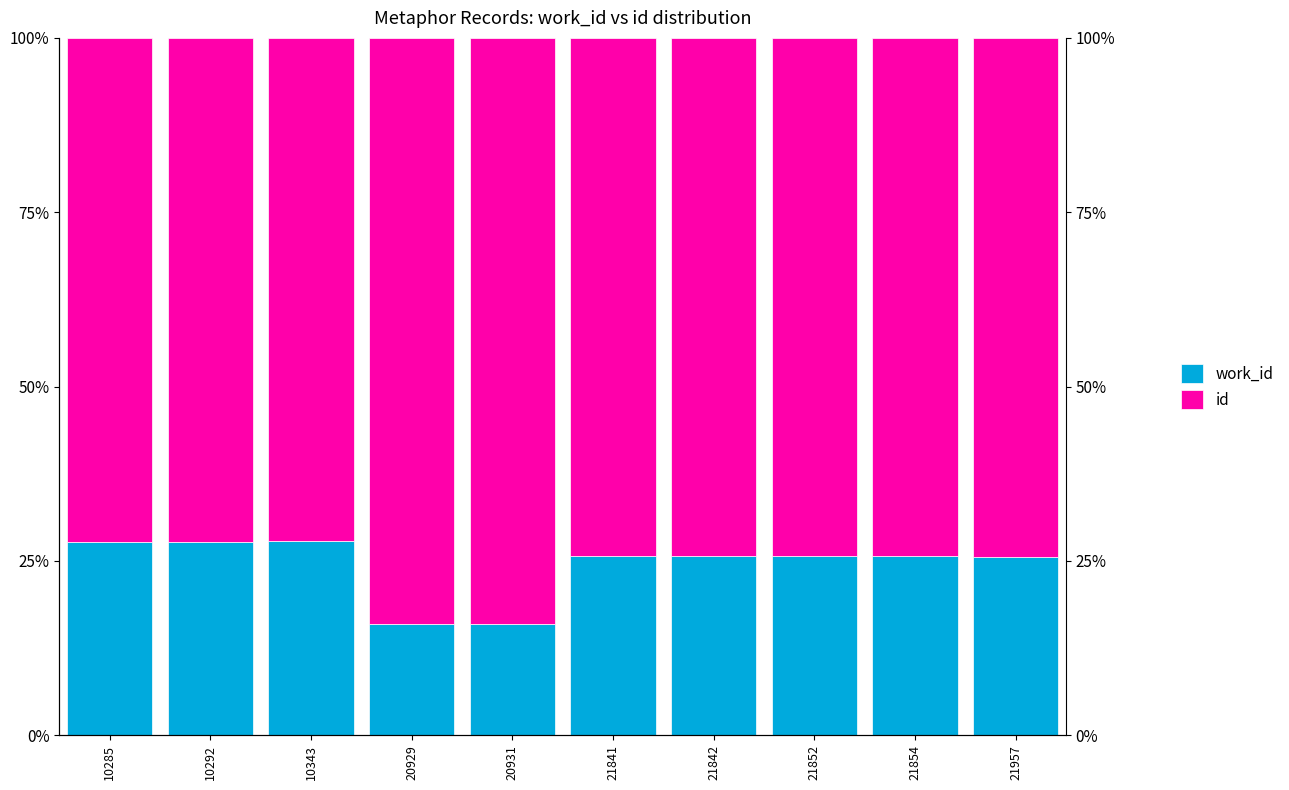

How many bars are there in total?

20